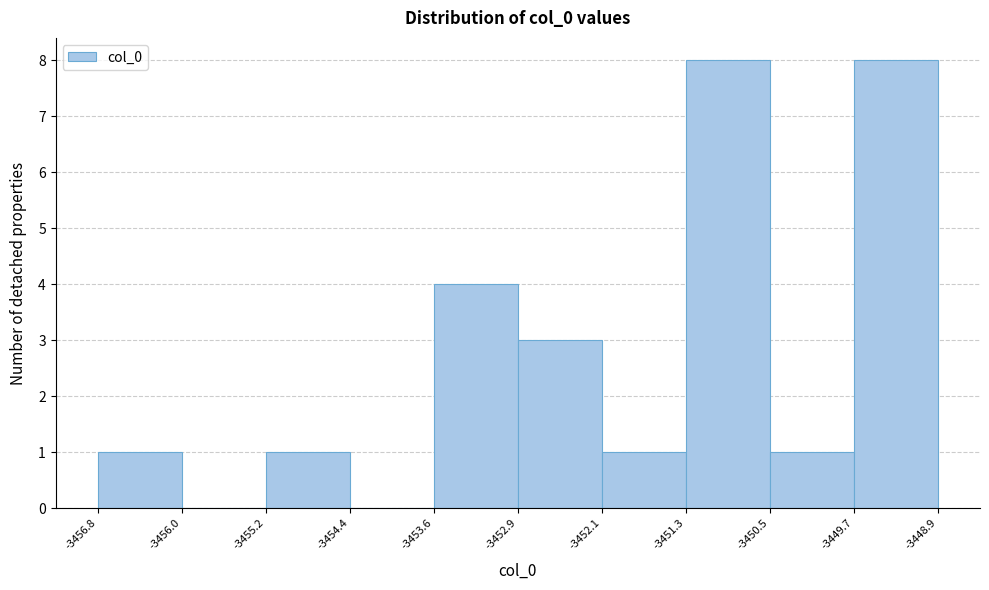

Reading left to right, transcribe this chart: for each bar, give the range it covers on the x-axis and its height. The values are not printed on the chart, so give them approximately, as read against the axis.

-3456.8 to -3456.0: 1
-3456.0 to -3455.2: 0
-3455.2 to -3454.4: 1
-3454.4 to -3453.6: 0
-3453.6 to -3452.9: 4
-3452.9 to -3452.1: 3
-3452.1 to -3451.3: 1
-3451.3 to -3450.5: 8
-3450.5 to -3449.7: 1
-3449.7 to -3448.9: 8